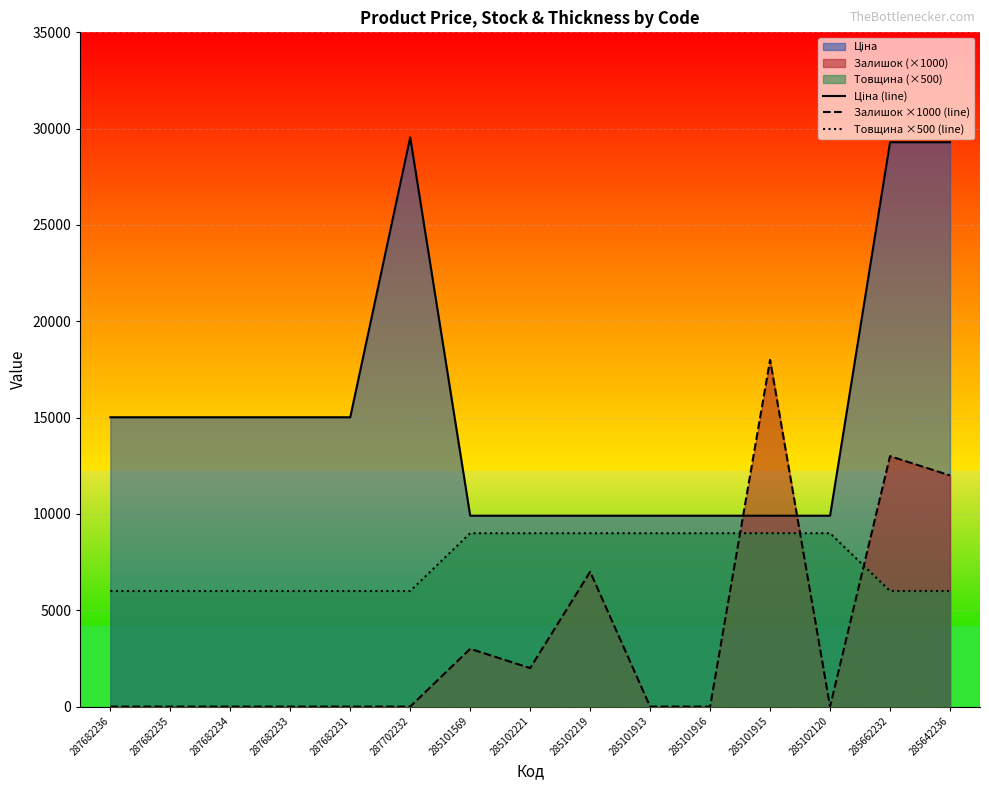

How many lines are shown in the chart?

3